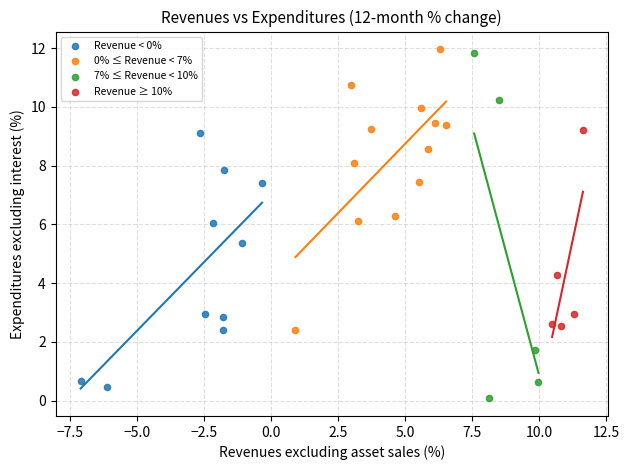

Which series has the widest spread of Y values?

7% ≤ Revenue < 10%